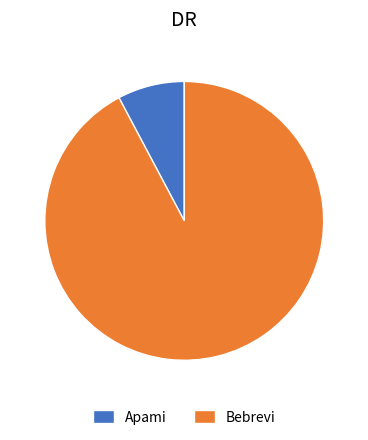

What is the largest slice in the pie chart?

Bebrevi